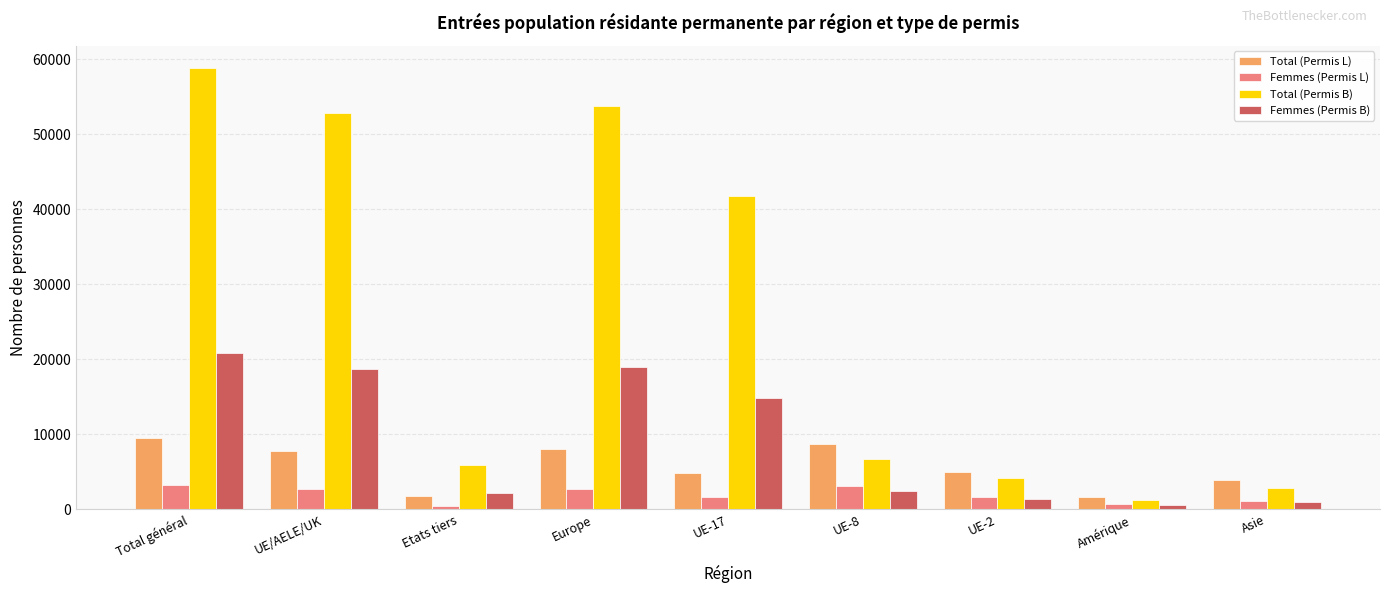

True or false: Total (Permis B) has a value of 4009 at UE-8.

False